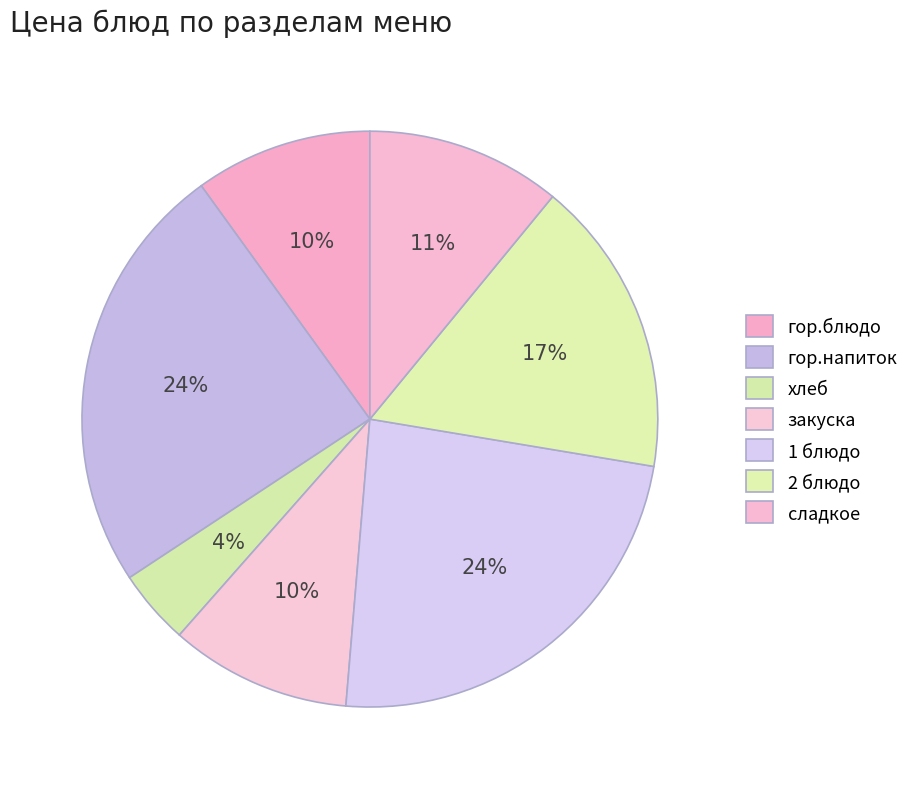

Is there a majority slice in this chart?

No